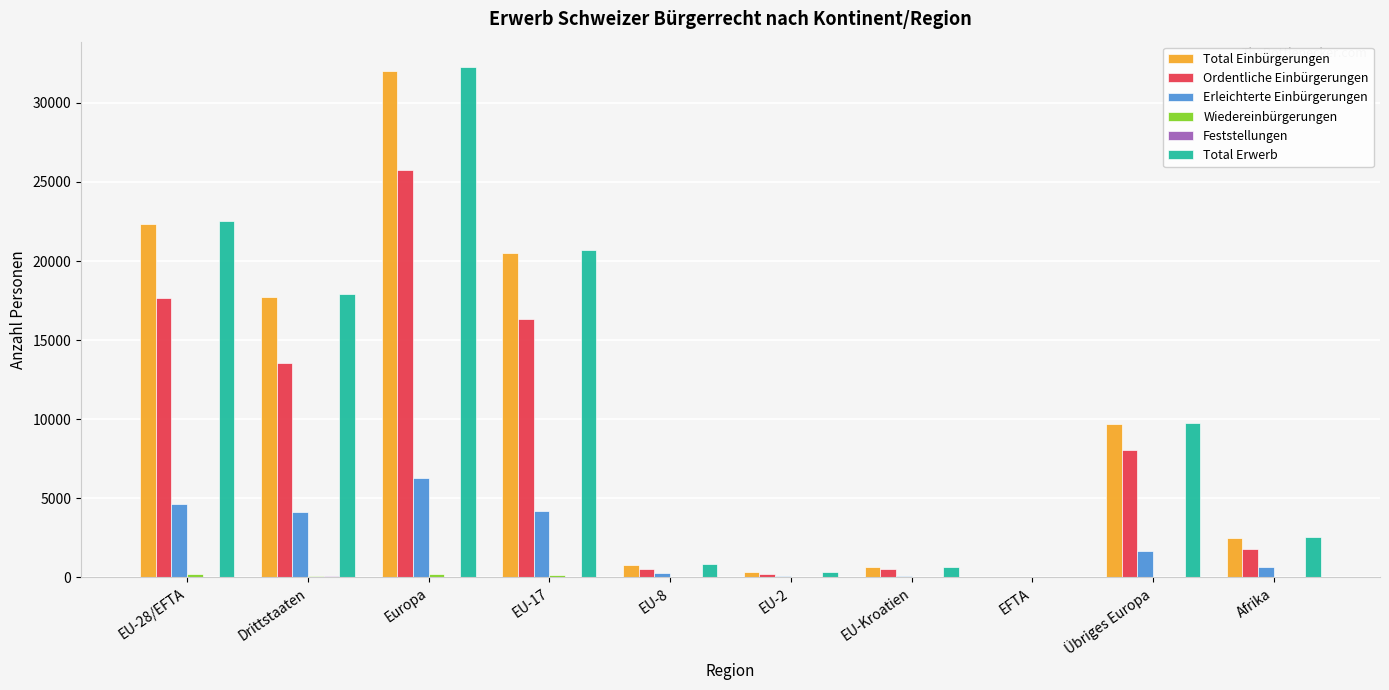

Is the value of Ordentliche Einbürgerungen at EU-17 greater than the value of Total Erwerb at Übriges Europa?

Yes